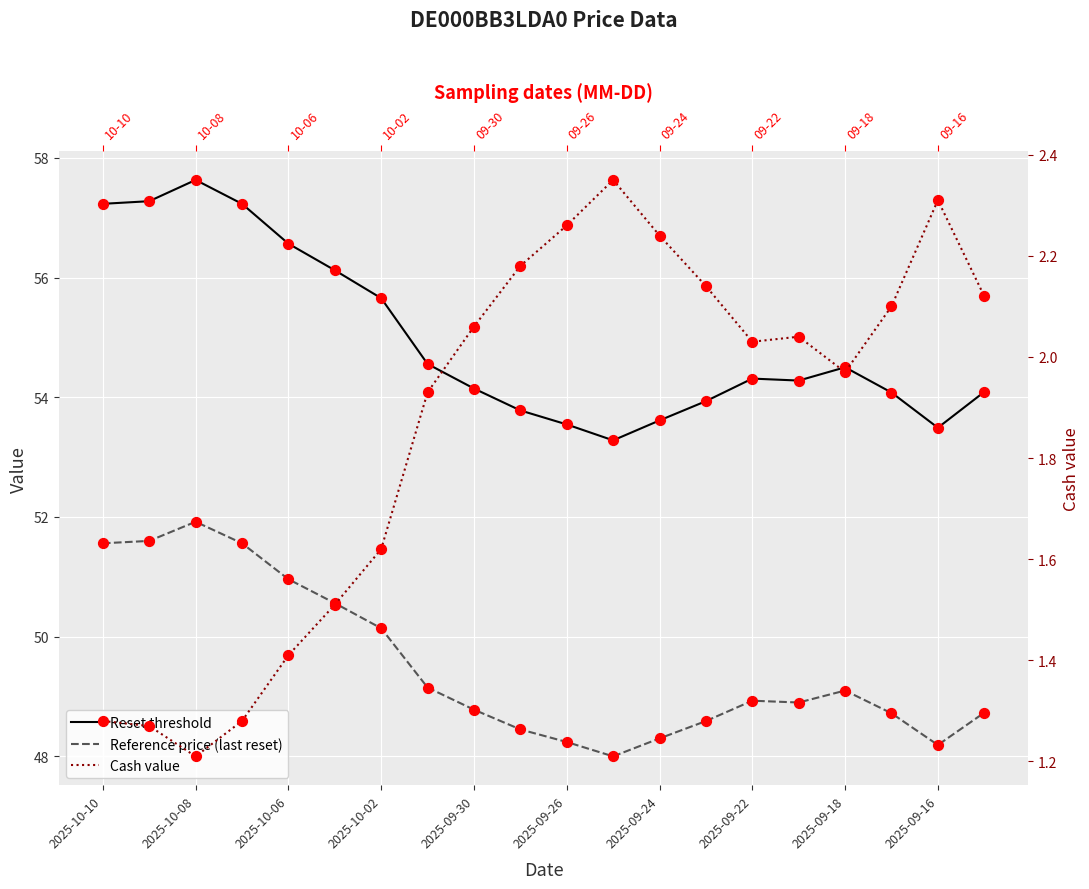

Which series reaches the maximum Y coordinate?

Reset threshold